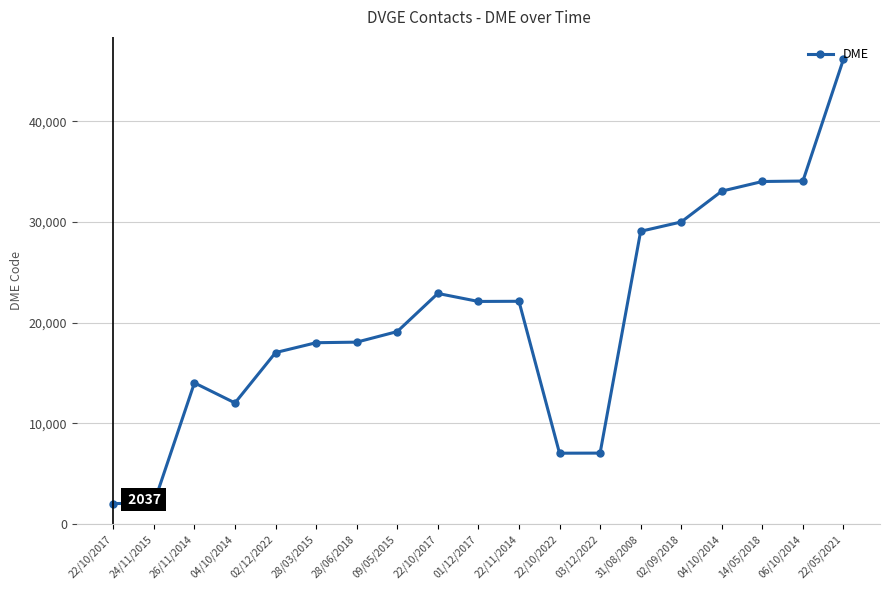

Rank the categories by value from highest to lowest.

22/05/2021, 06/10/2014, 14/05/2018, 04/10/2014, 02/09/2018, 31/08/2008, 22/10/2017, 22/11/2014, 01/12/2017, 09/05/2015, 28/06/2018, 28/03/2015, 02/12/2022, 26/11/2014, 04/10/2014, 03/12/2022, 22/10/2022, 24/11/2015, 22/10/2017